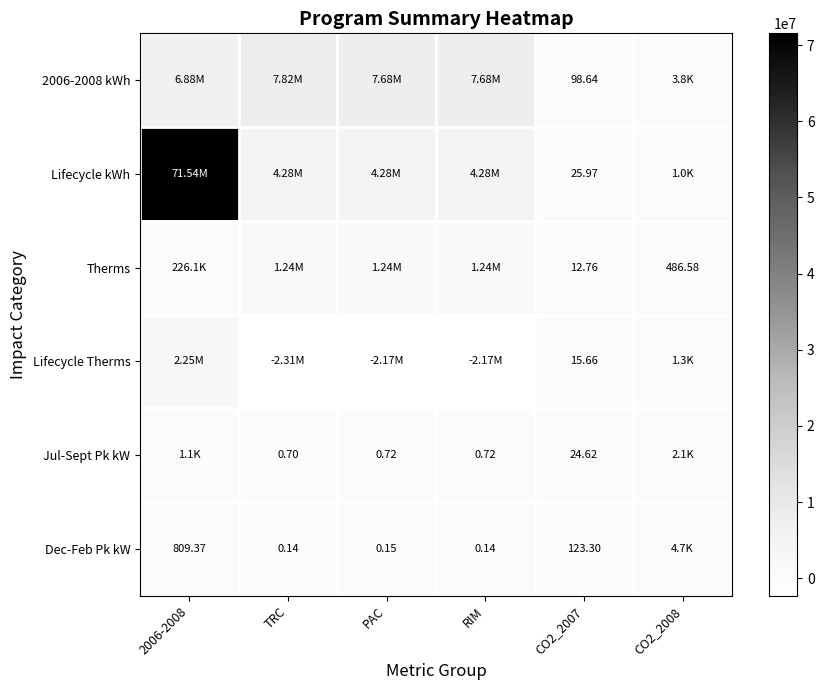

What is the greatest value displayed?

71537597.0